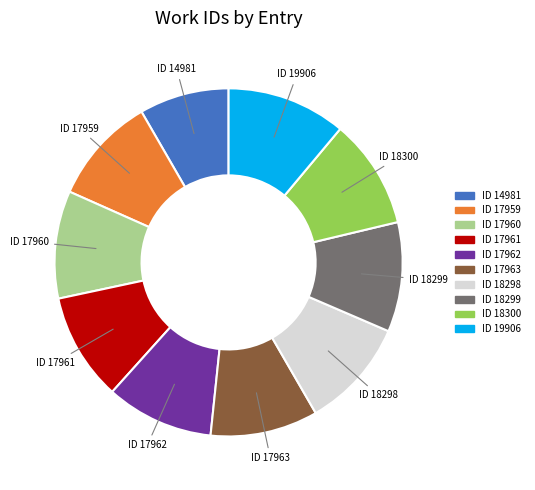

Does any single category account for the majority?

No